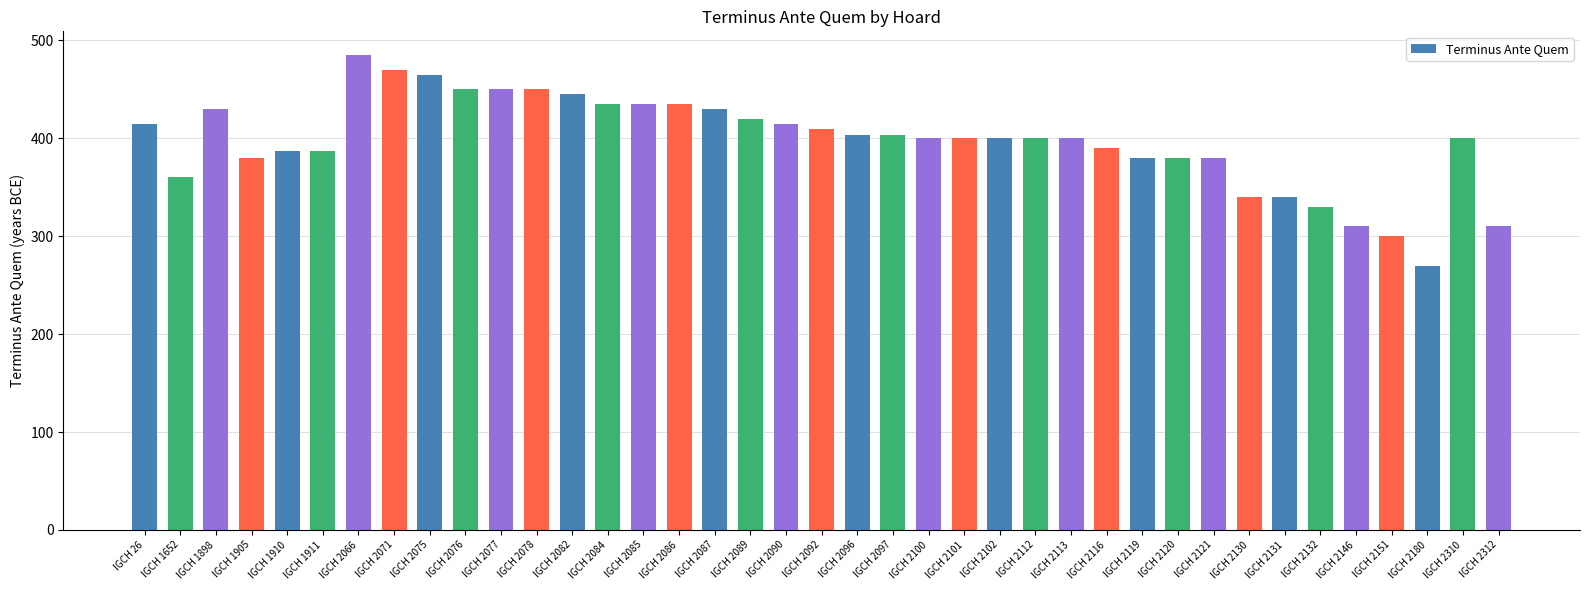

What is the greatest value displayed?

485